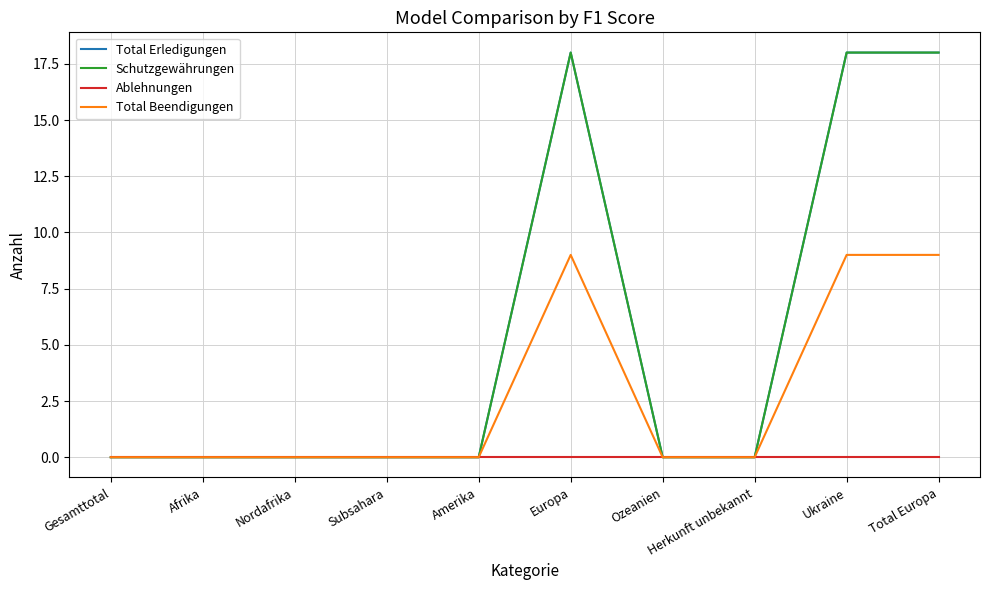

What is the difference between the maximum and minimum values in the Schutzgewährungen series?

18